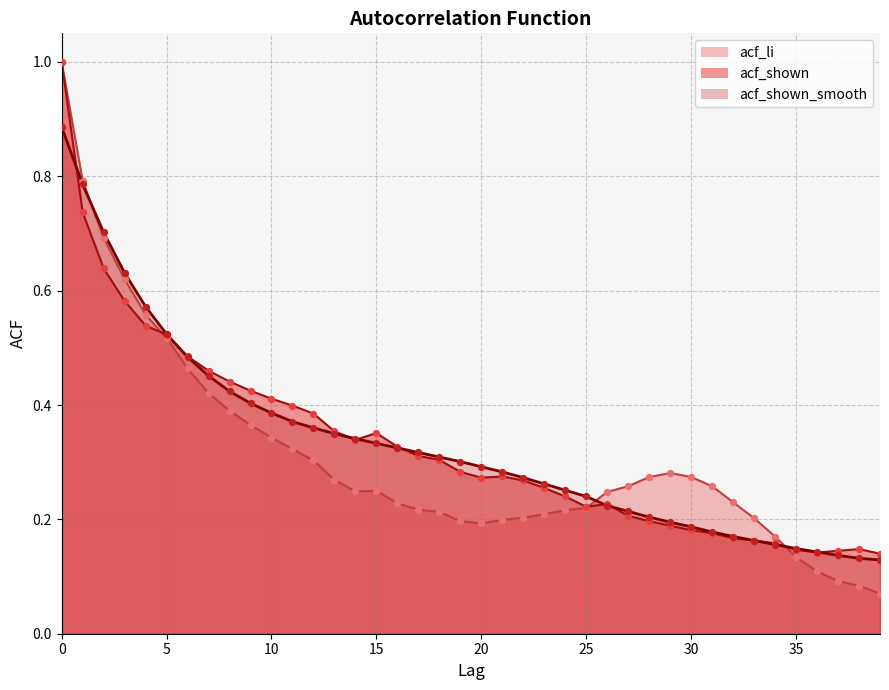

What are all the series names shown in the legend?

acf_li, acf_shown, acf_shown_smooth